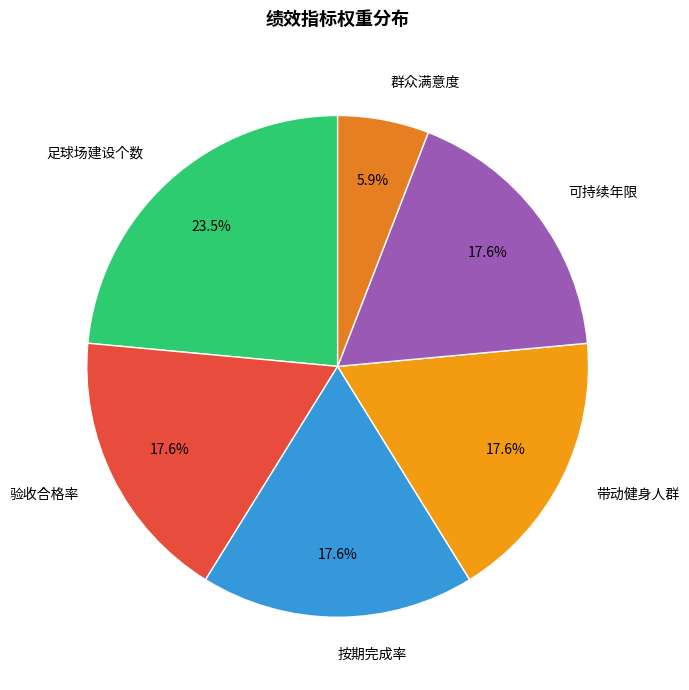

Which slice is the largest?

足球场建设个数